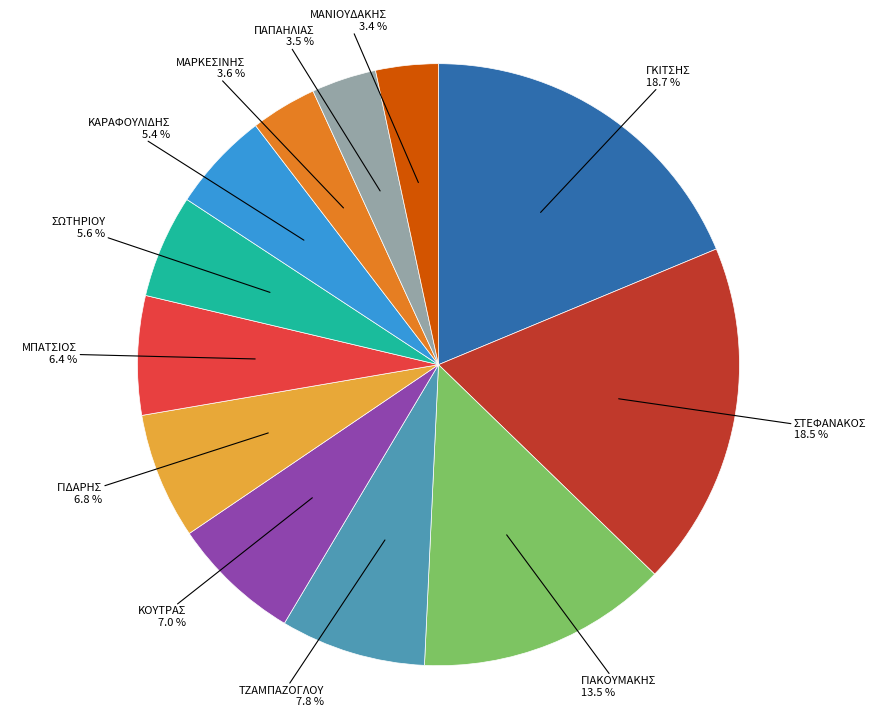

Is there any slice that represents more than half of the pie?

No